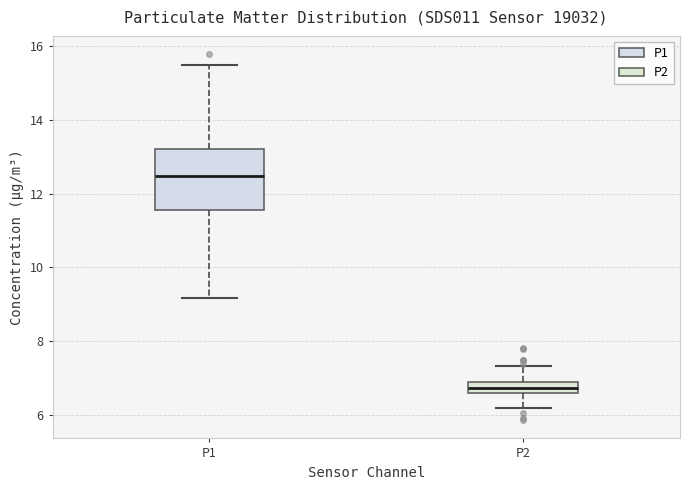

Where does the lower whisker of the box for P2 end on the y-axis? The values are not printed on the chart, so give them approximately, as read against the axis.

6.2